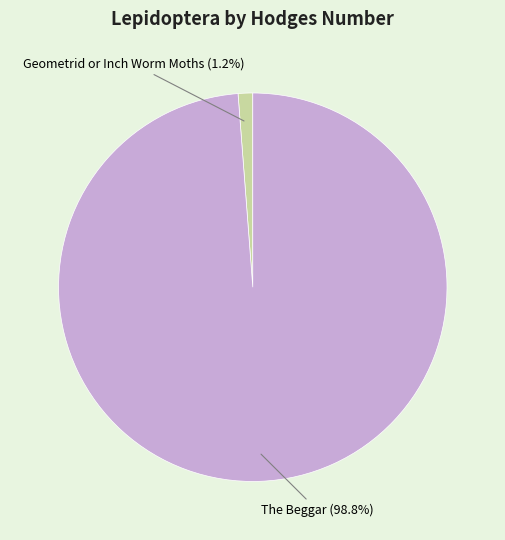

Does any single category account for the majority?

Yes